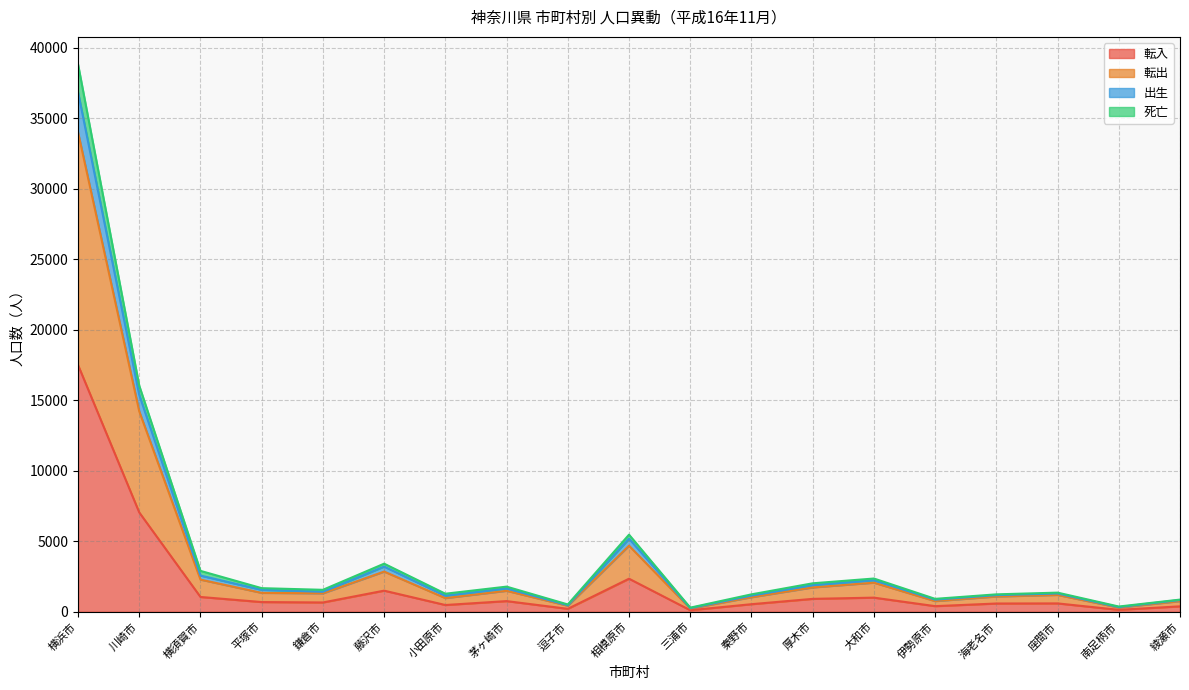

True or false: 死亡 and 出生 cross at least once.

False